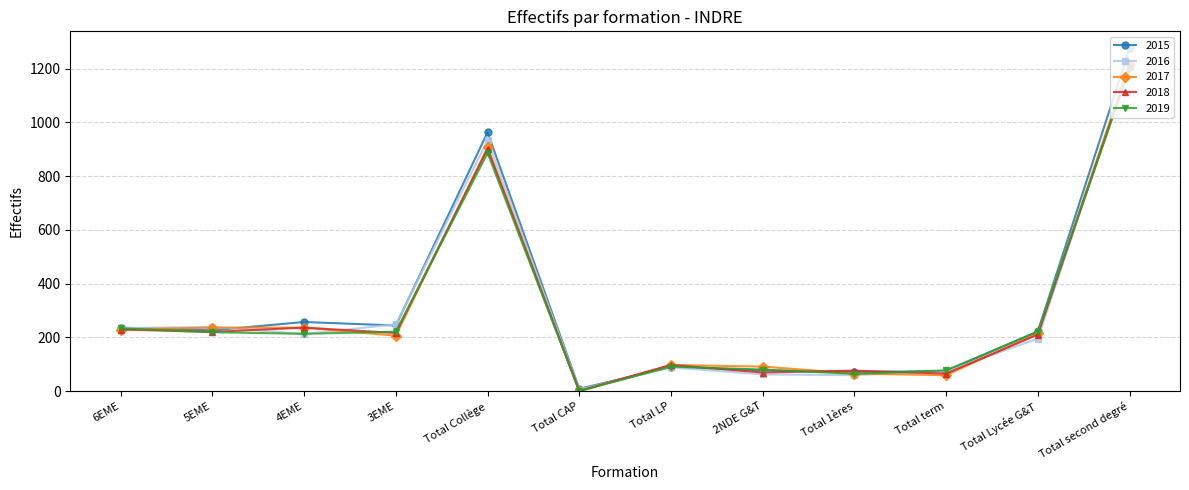

Is it true that 2019 equals 495 at Total Collège?

False